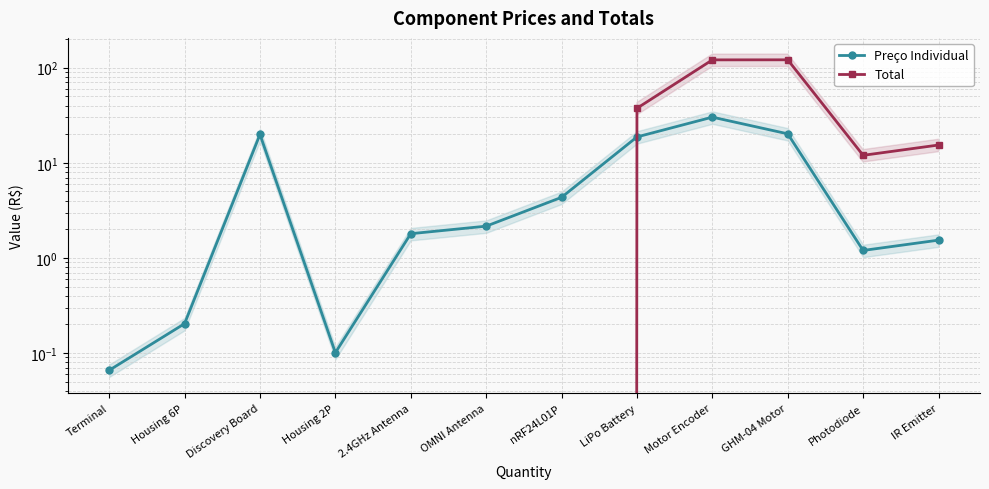

Is the value of Preço Individual at Terminal greater than the value of Total at Photodiode?

No